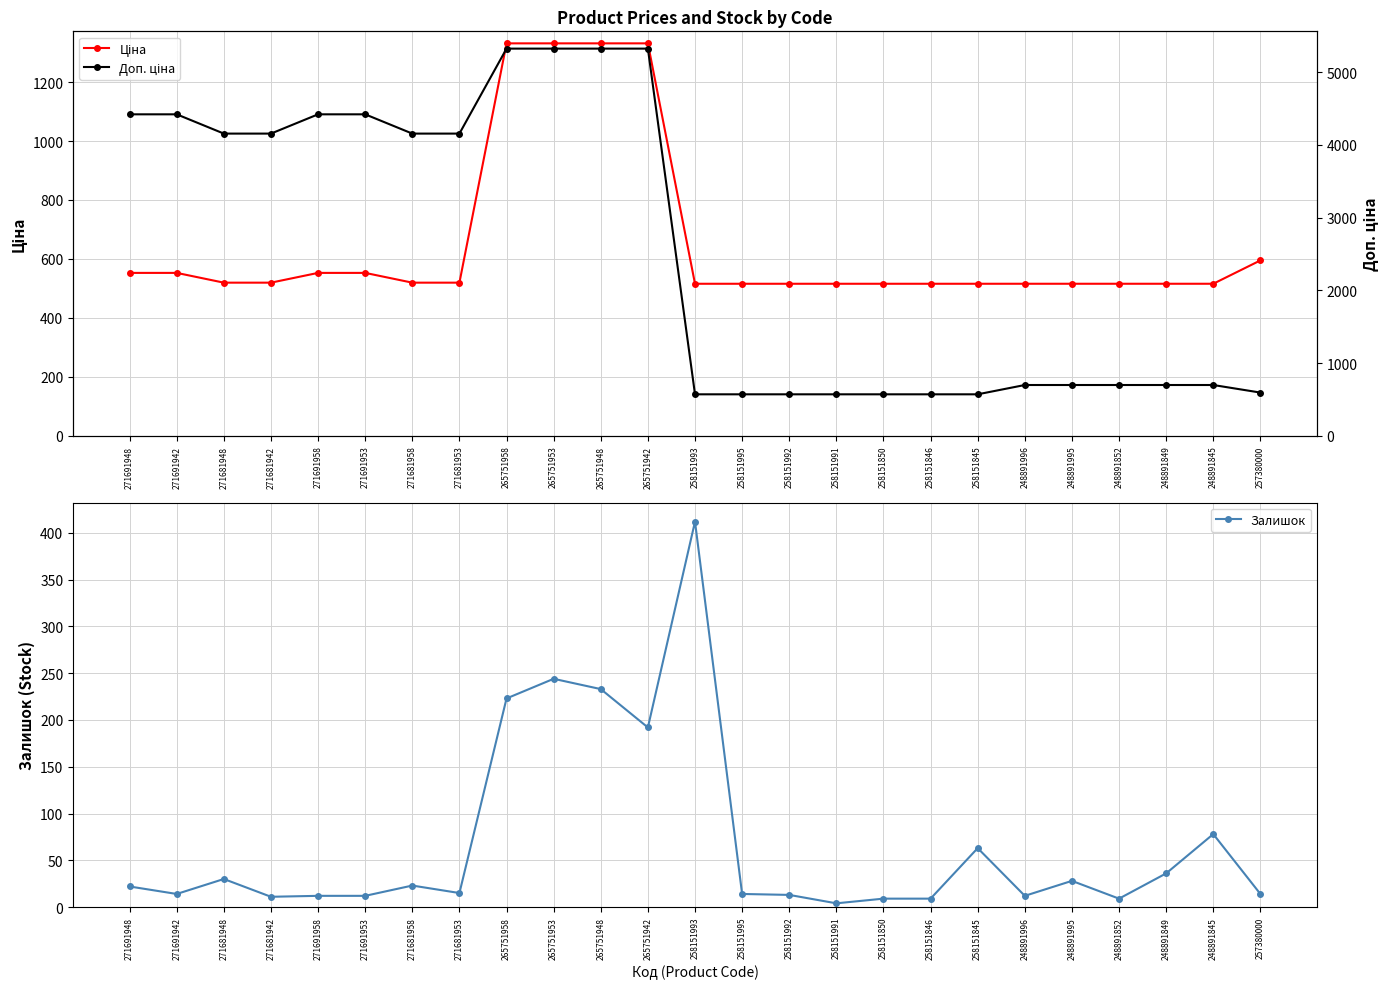

Which series has the largest range (max minus min)?

Доп. ціна